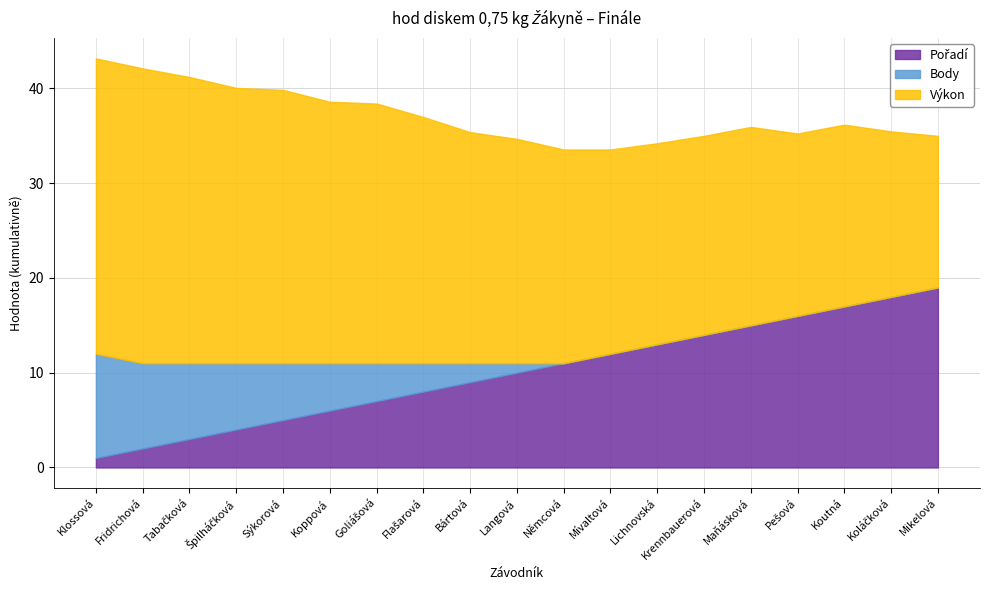

Reading right to left, transcribe all the data shown in this chart.

Výkon: Mikelová=16.0	Koláčková=17.5	Koutná=19.2	Pešová=19.2	Maňásková=20.9	Krennbauerová=21.0	Lichnovská=21.2	Mívaltová=21.6	Němcová=22.6	Langová=23.7	Bártová=24.4	Flašarová=26.0	Goliášová=27.4	Koppová=27.6	Sýkorová=28.8	Špilháčková=29.1	Tabačková=30.2	Fridrichová=31.1	Klossová=31.2
Body: Mikelová=0.0	Koláčková=0.0	Koutná=0.0	Pešová=0.0	Maňásková=0.0	Krennbauerová=0.0	Lichnovská=0.0	Mívaltová=0.0	Němcová=0.0	Langová=1.0	Bártová=2.0	Flašarová=3.0	Goliášová=4.0	Koppová=5.0	Sýkorová=6.0	Špilháčková=7.0	Tabačková=8.0	Fridrichová=9.0	Klossová=11.0
Pořadí: Mikelová=19.0	Koláčková=18.0	Koutná=17.0	Pešová=16.0	Maňásková=15.0	Krennbauerová=14.0	Lichnovská=13.0	Mívaltová=12.0	Němcová=11.0	Langová=10.0	Bártová=9.0	Flašarová=8.0	Goliášová=7.0	Koppová=6.0	Sýkorová=5.0	Špilháčková=4.0	Tabačková=3.0	Fridrichová=2.0	Klossová=1.0